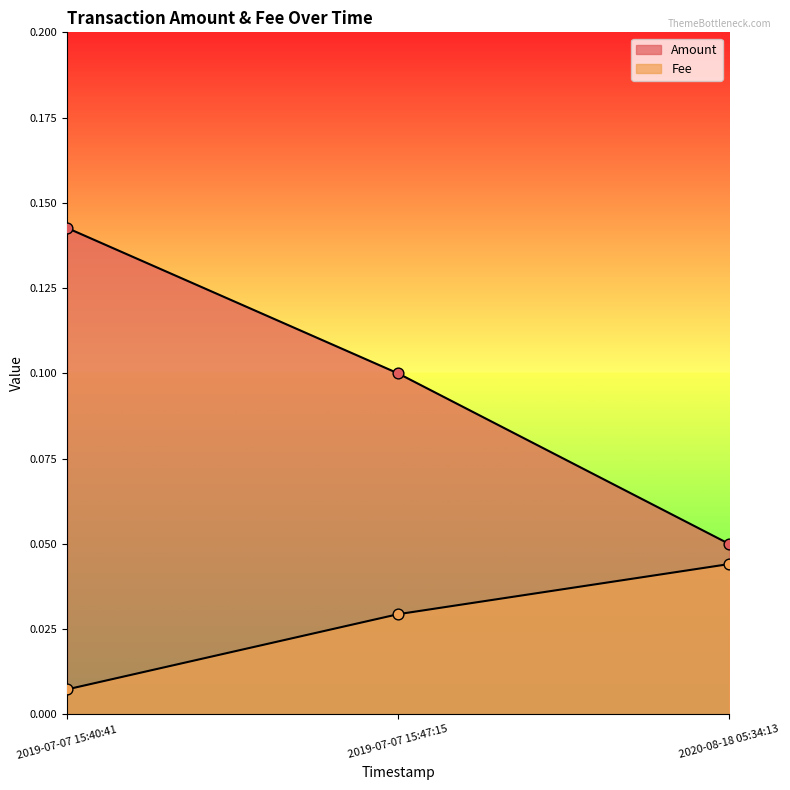

Which series reaches the maximum Y coordinate?

Amount